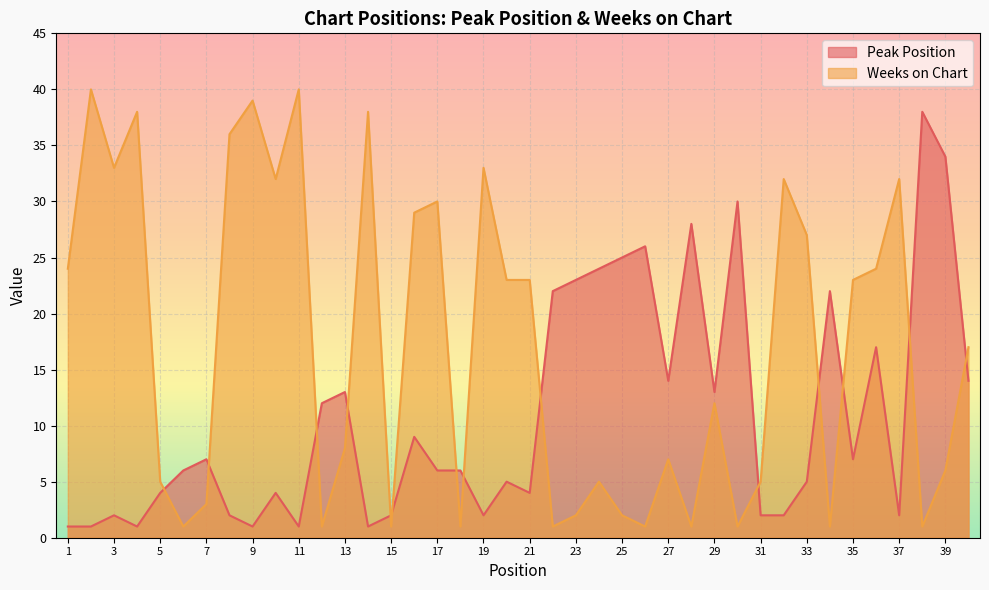

At which label is Peak Position closest to 19?

36